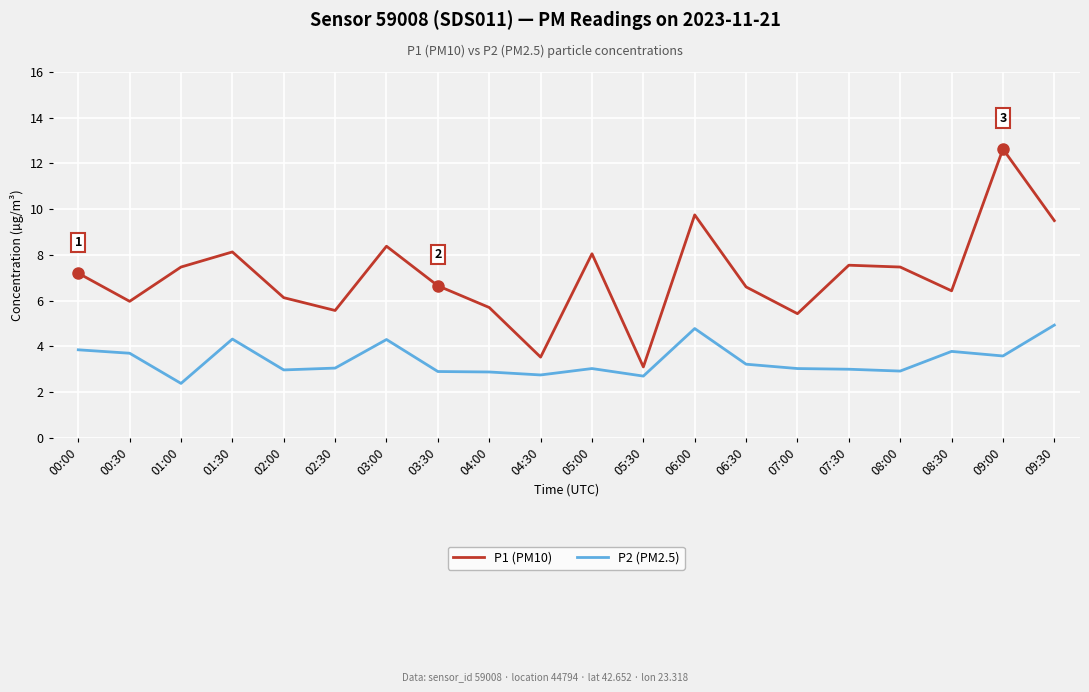

Which series has the largest total across all categories?

P1 (PM10)